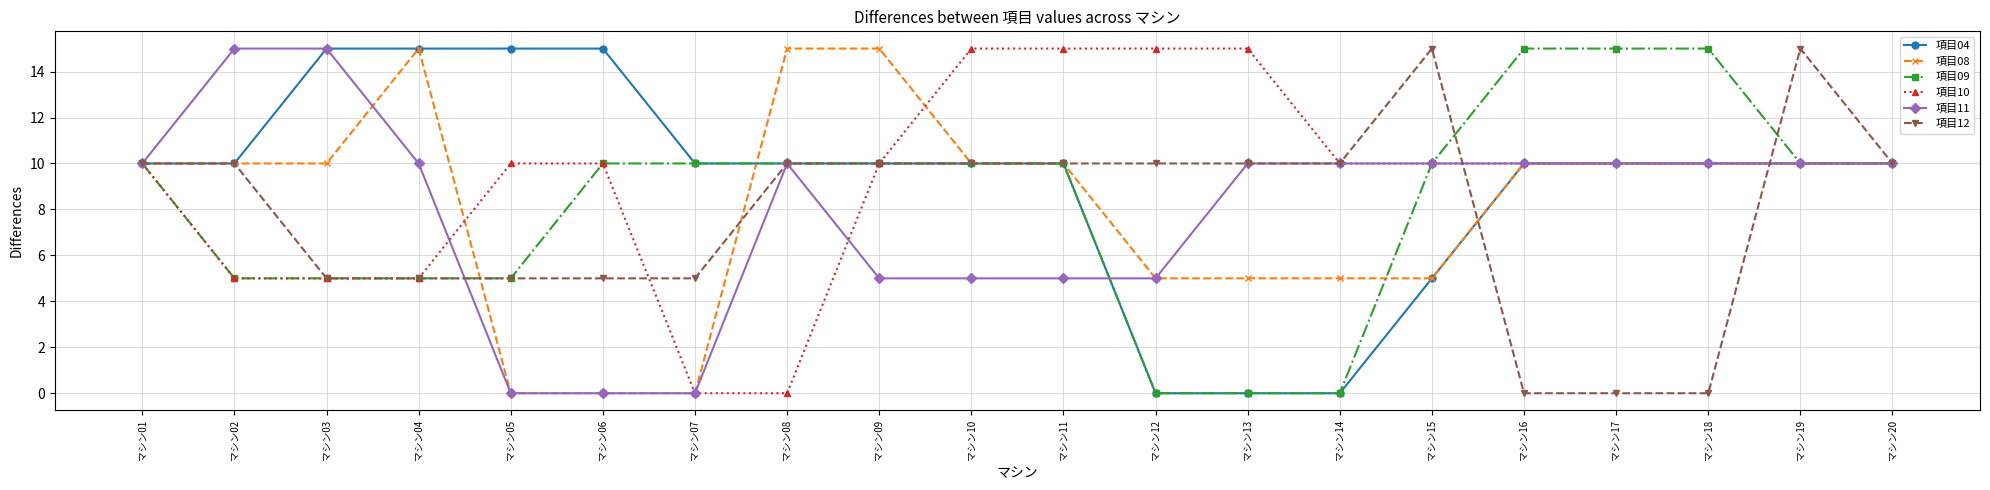

Reading left to right, list all the values displayed in this chart.

項目04: 10	10	15	15	15	15	10	10	10	10	10	0	0	0	5	10	10	10	10	10
項目08: 10	10	10	15	0	0	0	15	15	10	10	5	5	5	5	10	10	10	10	10
項目09: 10	5	5	5	5	10	10	10	10	10	10	0	0	0	10	15	15	15	10	10
項目10: 10	5	5	5	10	10	0	0	10	15	15	15	15	10	10	10	10	10	10	10
項目11: 10	15	15	10	0	0	0	10	5	5	5	5	10	10	10	10	10	10	10	10
項目12: 10	10	5	5	5	5	5	10	10	10	10	10	10	10	15	0	0	0	15	10